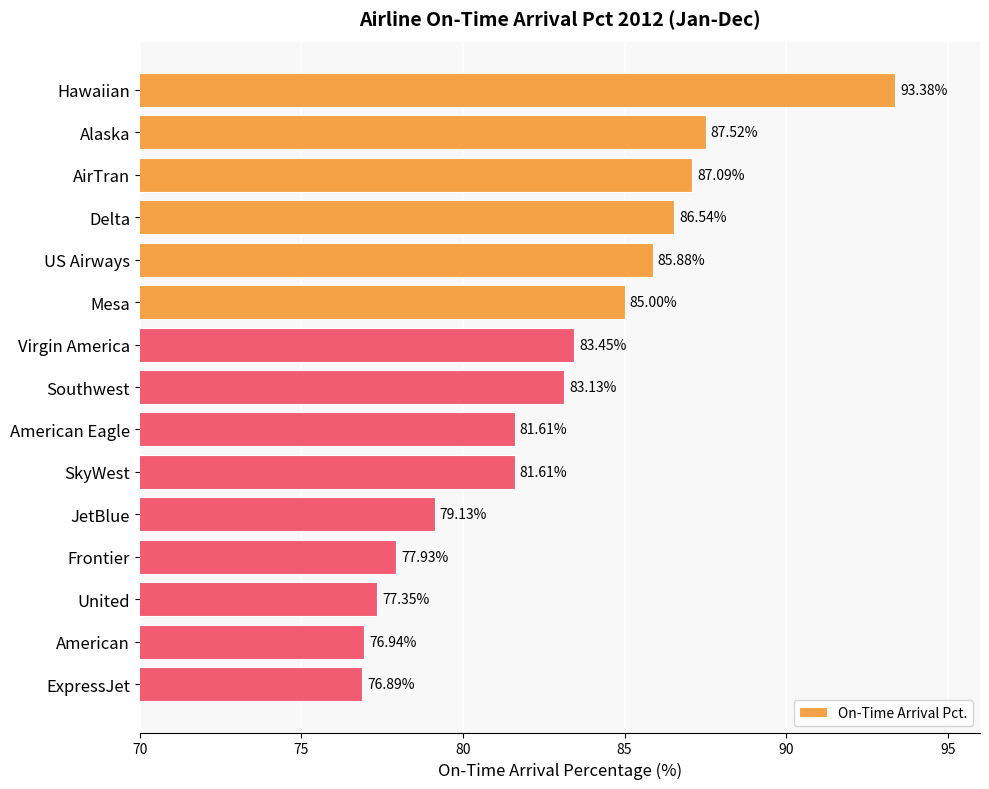

Where is the data nearest to the value 85?

Mesa